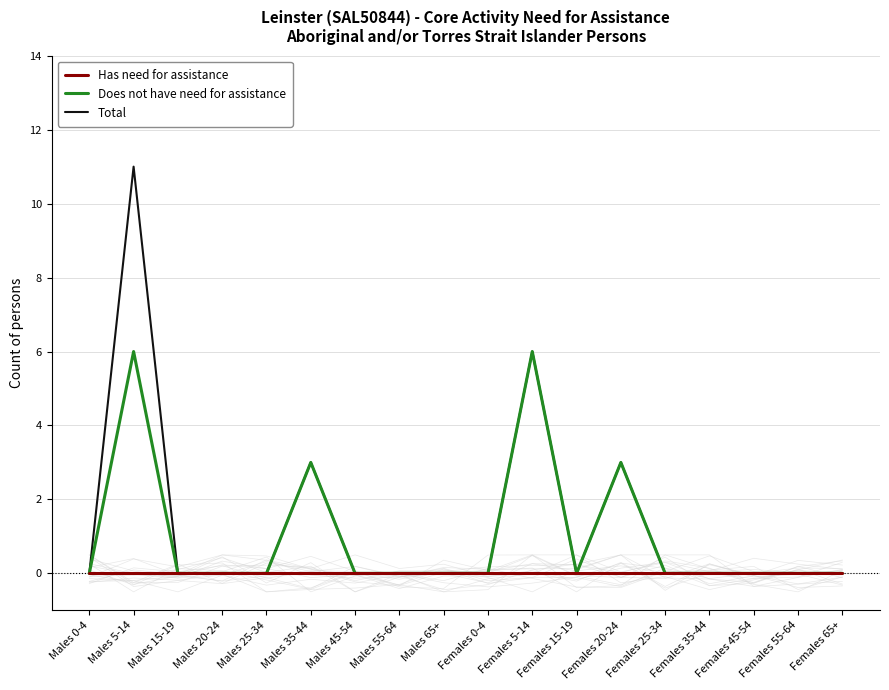

Reading left to right, transcribe all the data shown in this chart.

Has need for assistance: Males 0-4=0	Males 5-14=0	Males 15-19=0	Males 20-24=0	Males 25-34=0	Males 35-44=0	Males 45-54=0	Males 55-64=0	Males 65+=0	Females 0-4=0	Females 5-14=0	Females 15-19=0	Females 20-24=0	Females 25-34=0	Females 35-44=0	Females 45-54=0	Females 55-64=0	Females 65+=0
Does not have need for assistance: Males 0-4=0	Males 5-14=6	Males 15-19=0	Males 20-24=0	Males 25-34=0	Males 35-44=3	Males 45-54=0	Males 55-64=0	Males 65+=0	Females 0-4=0	Females 5-14=6	Females 15-19=0	Females 20-24=3	Females 25-34=0	Females 35-44=0	Females 45-54=0	Females 55-64=0	Females 65+=0
Total: Males 0-4=0	Males 5-14=11	Males 15-19=0	Males 20-24=0	Males 25-34=0	Males 35-44=3	Males 45-54=0	Males 55-64=0	Males 65+=0	Females 0-4=0	Females 5-14=6	Females 15-19=0	Females 20-24=3	Females 25-34=0	Females 35-44=0	Females 45-54=0	Females 55-64=0	Females 65+=0